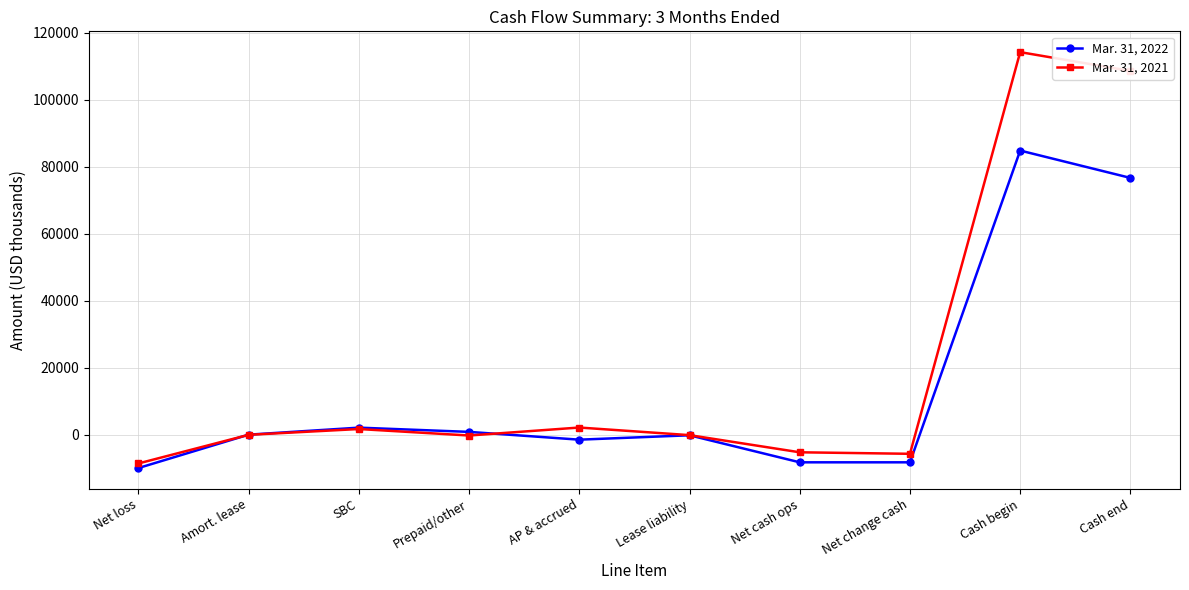

True or false: Mar. 31, 2022 has more than 2 interior local peaks.

True